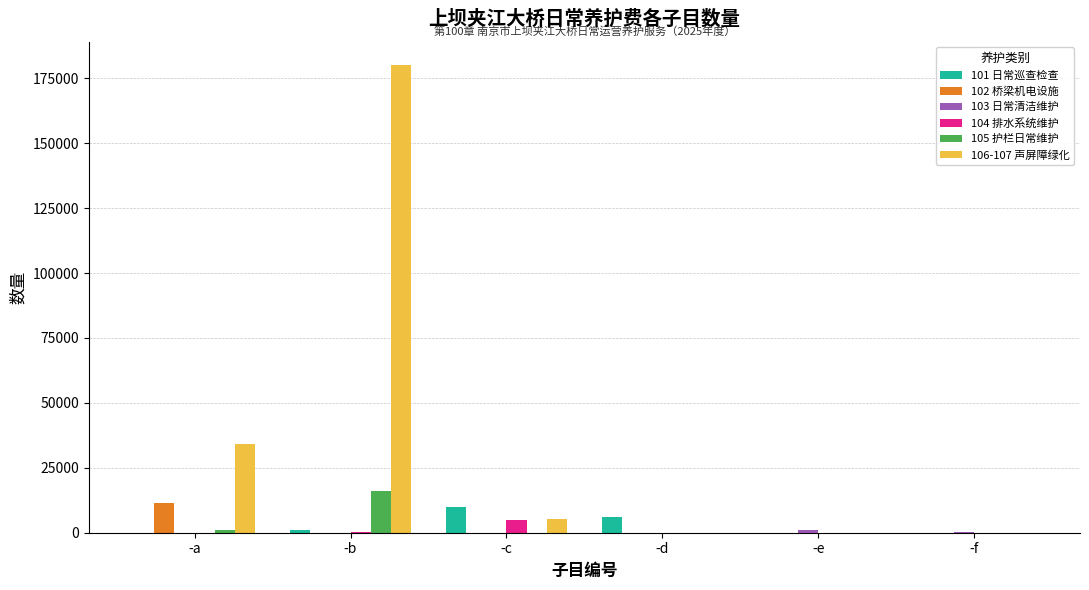

Which series has the largest total across all categories?

106-107 声屏障绿化